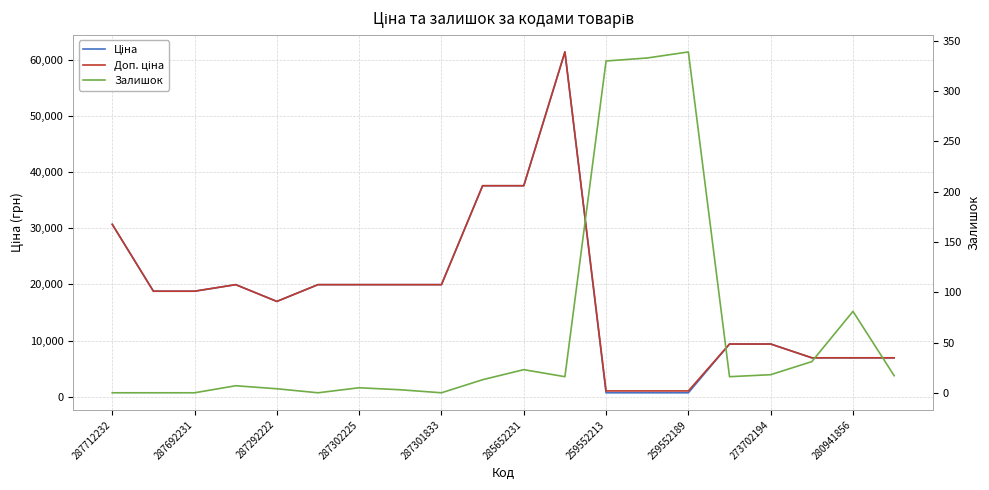

Is the value of Залишок at 10 greater than the value of Ціна at 19?

No